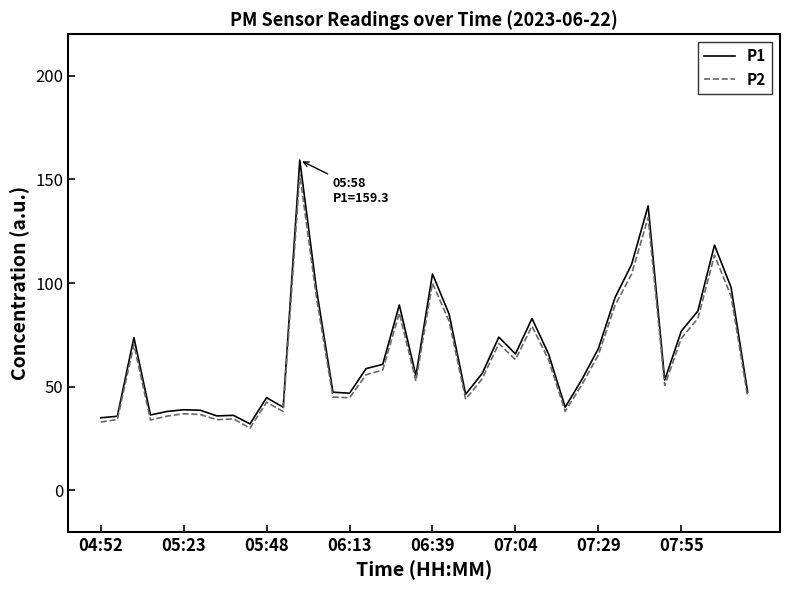

Rank the series by their maximum value, from highest to lowest.

P1, P2